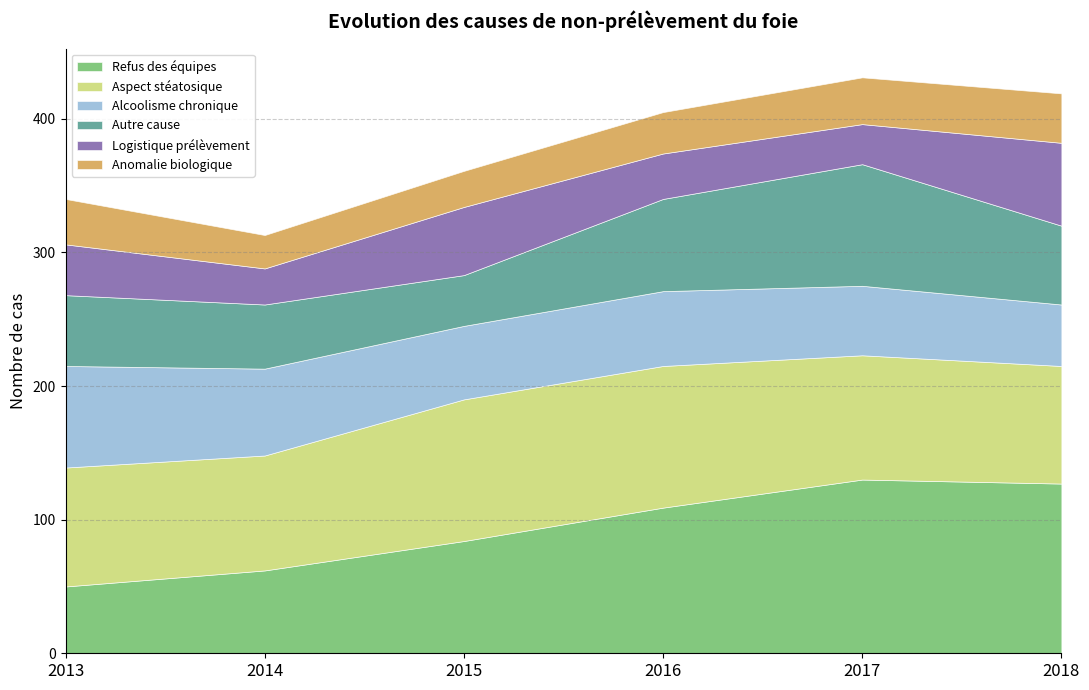

True or false: Refus des équipes and Anomalie biologique cross at least once.

False